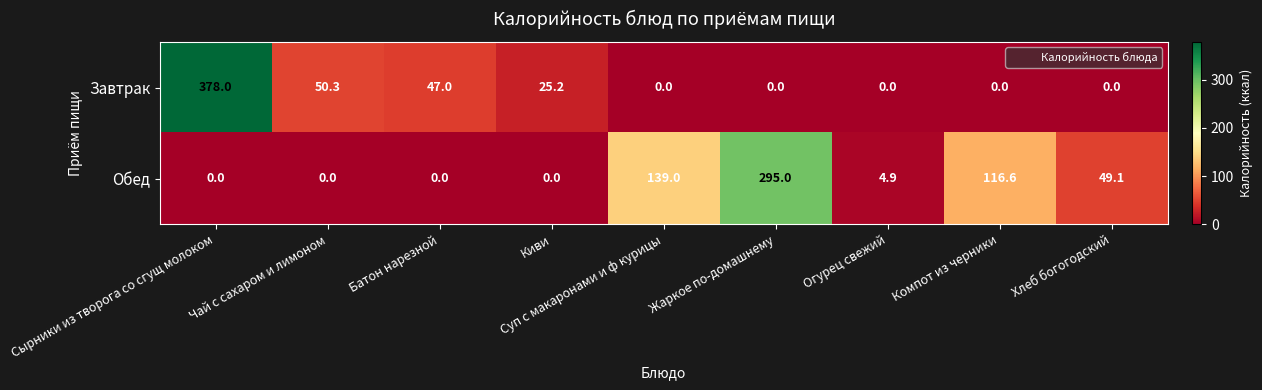

What is the greatest value displayed?

378.0